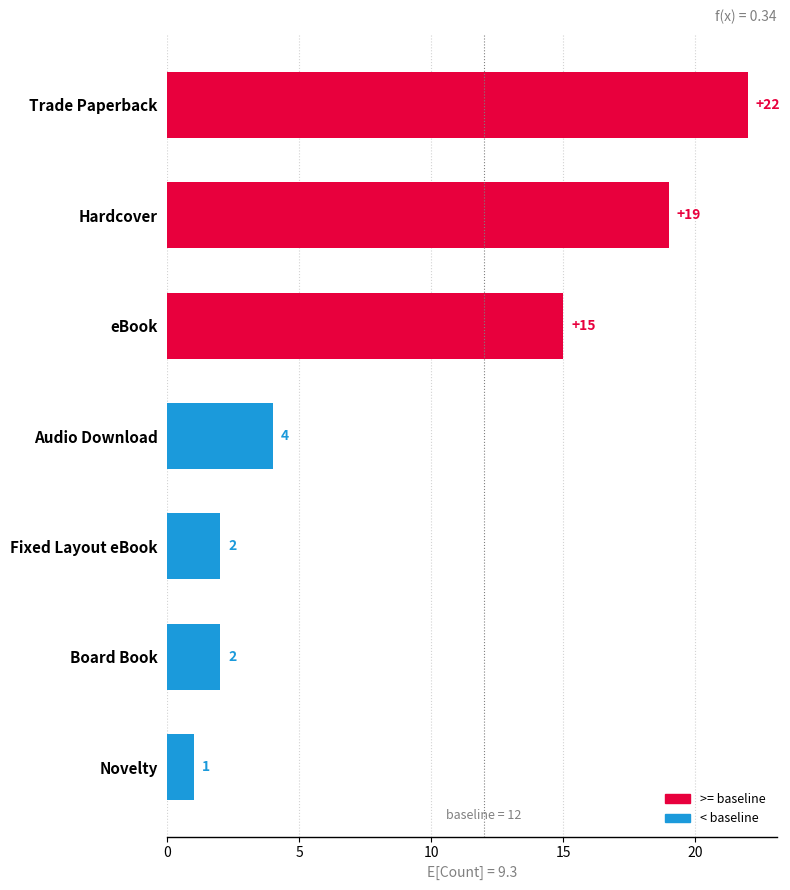

What position from the top is Hardcover?

2